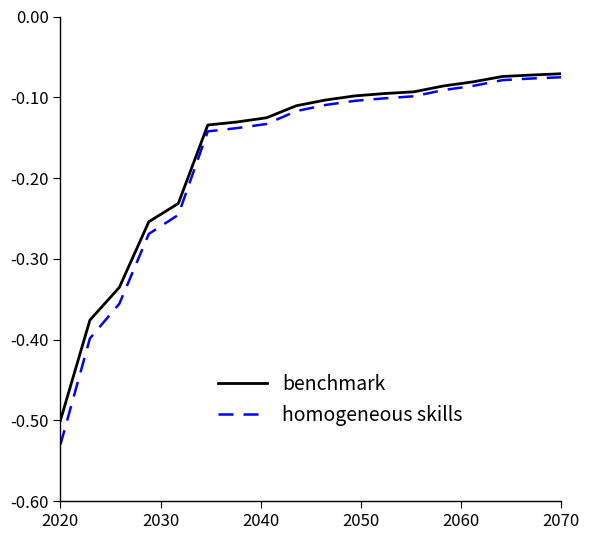

Which series has the largest range (max minus min)?

homogeneous skills